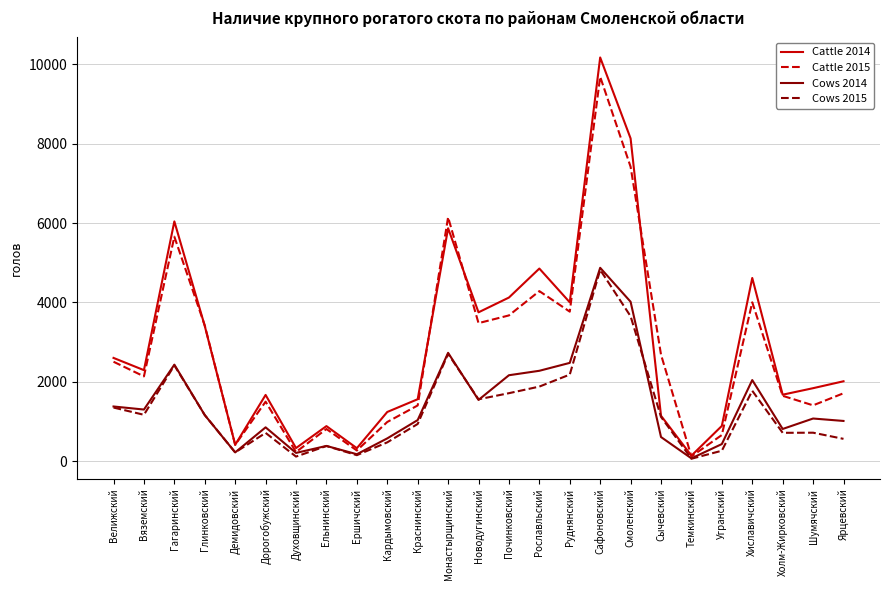

Which series has the largest range (max minus min)?

Cattle 2014